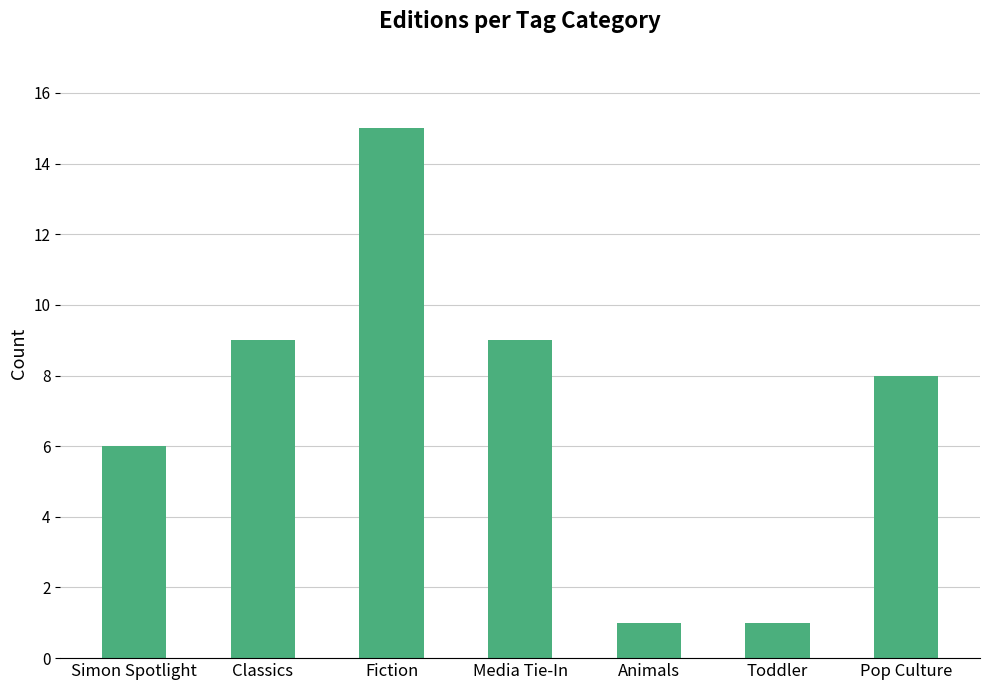

What is the value of the 5th bar from the left?

1